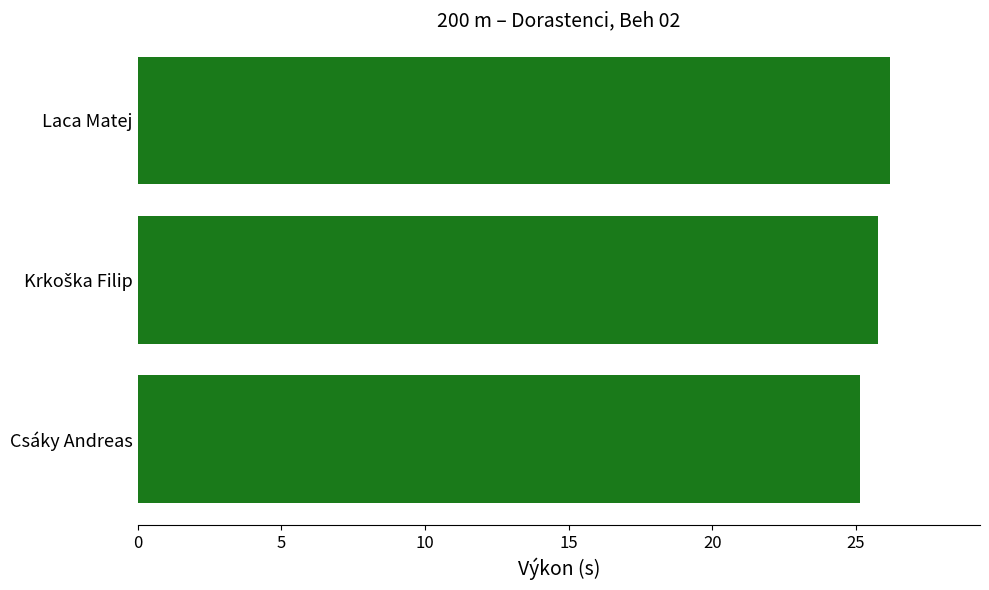

Reading top to bottom, transcribe all the data shown in this chart.

26.2	25.8	25.1